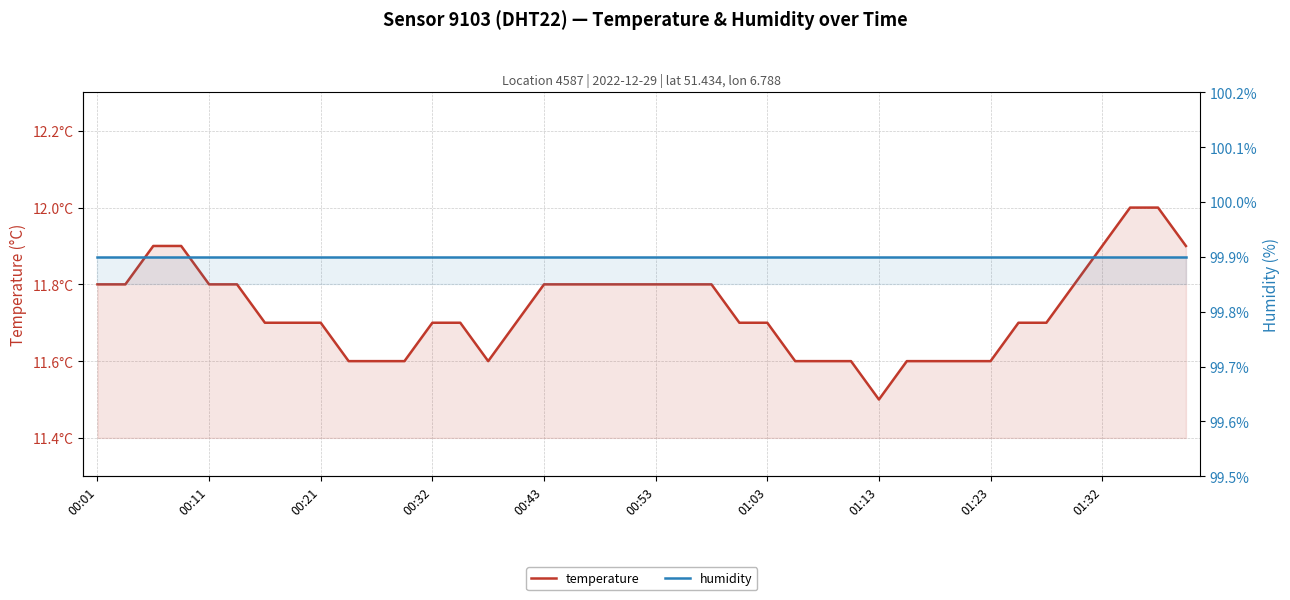

At how many categories does at least one series exceed 72?

40